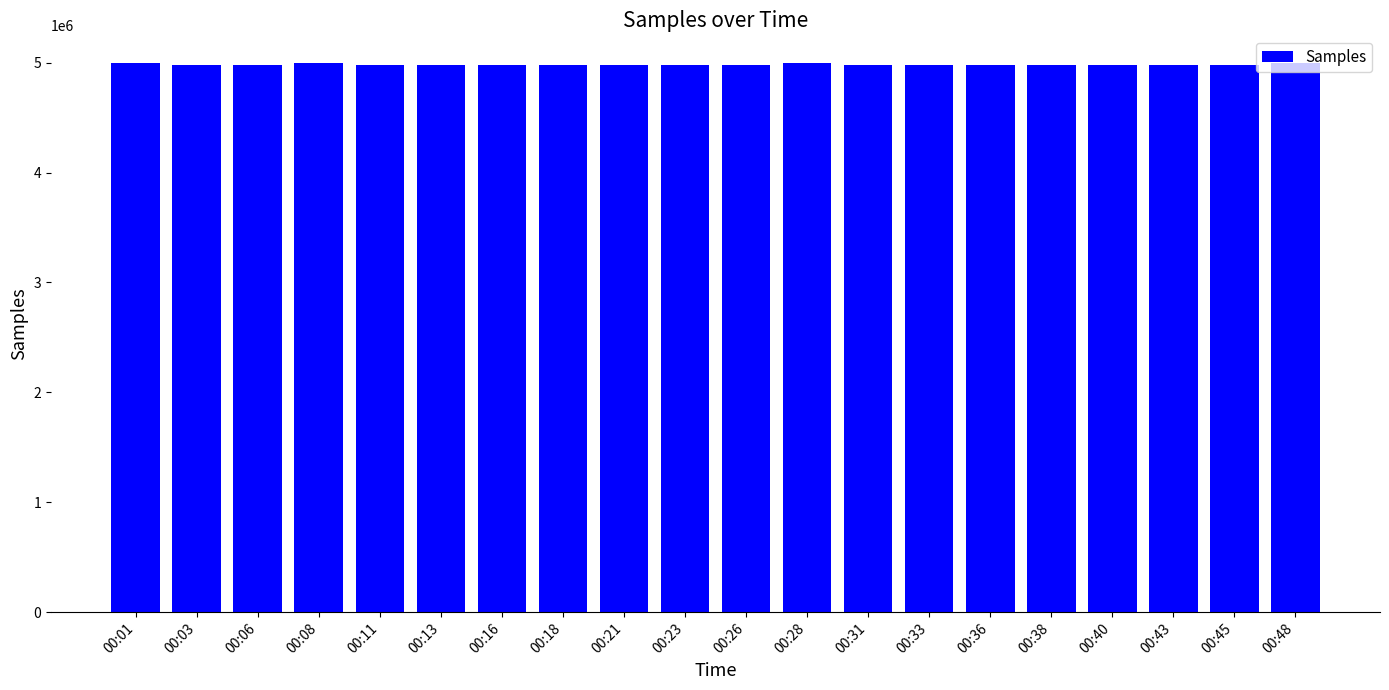

How many categories are shown in the chart?

20